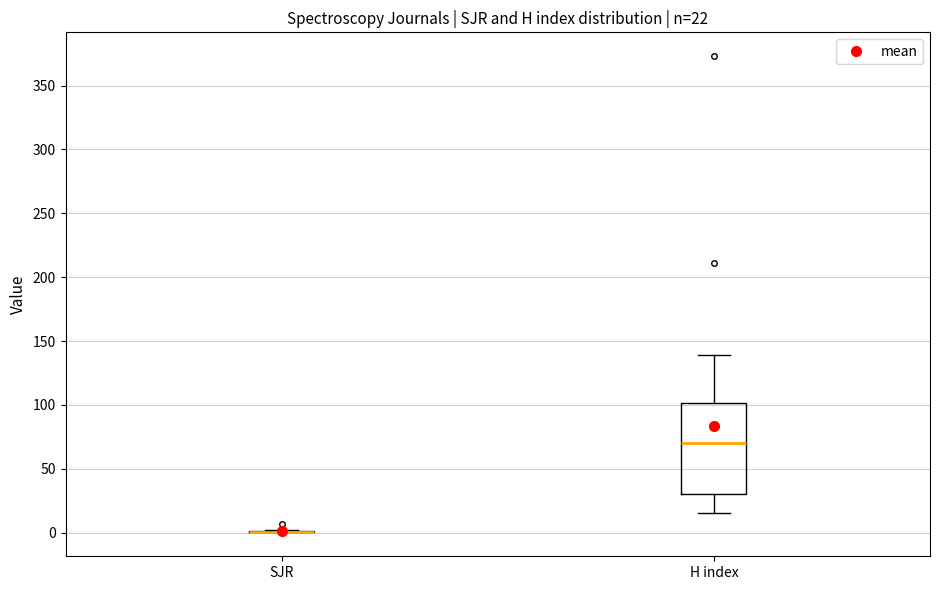

Comparing the boxes themselves (not the whiskers), which one is the tallest?

H index